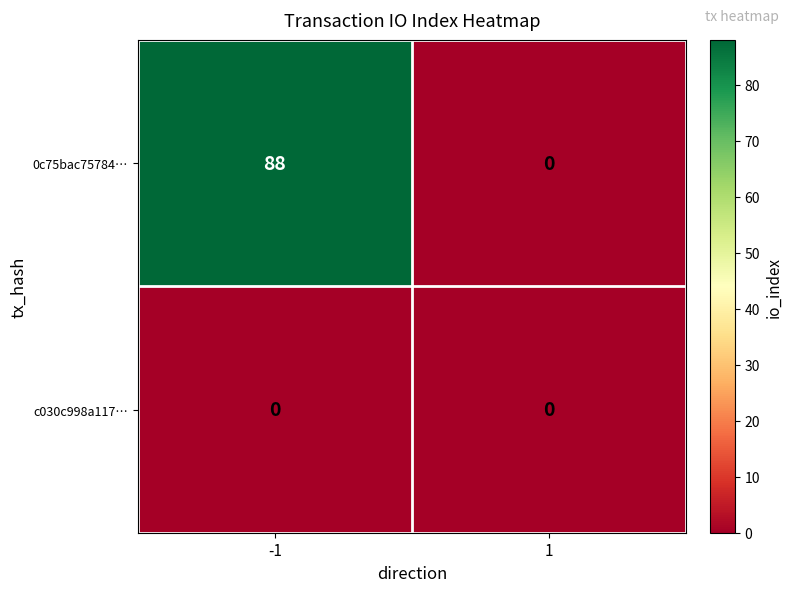

Rank the series by their average value, from highest to lowest.

0c75bac75784…, c030c998a117…